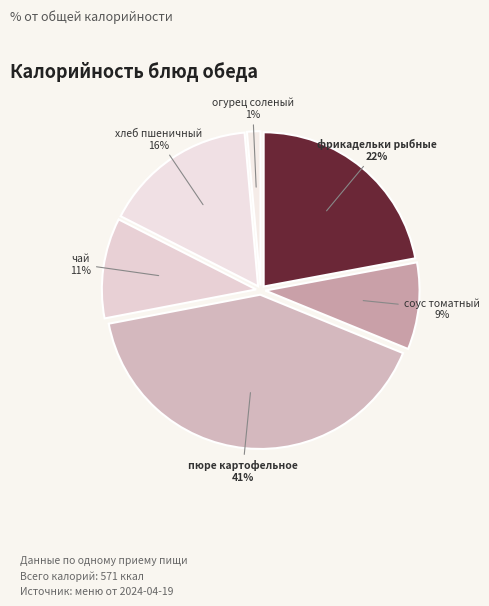

How many slices are in this pie chart?

6